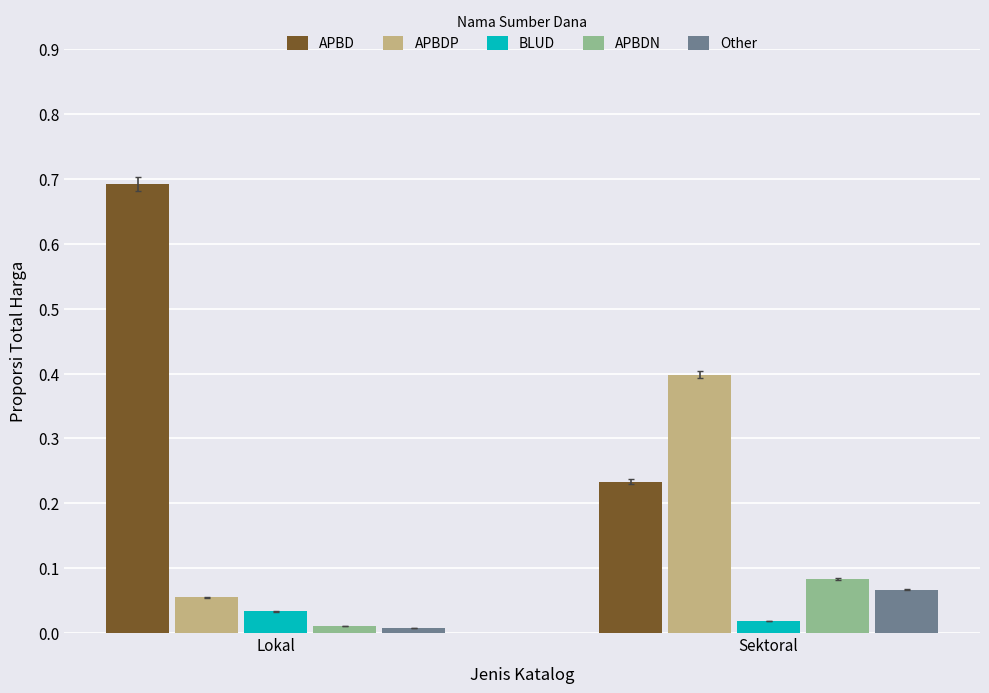

At which label is BLUD closest to 0?

Sektoral